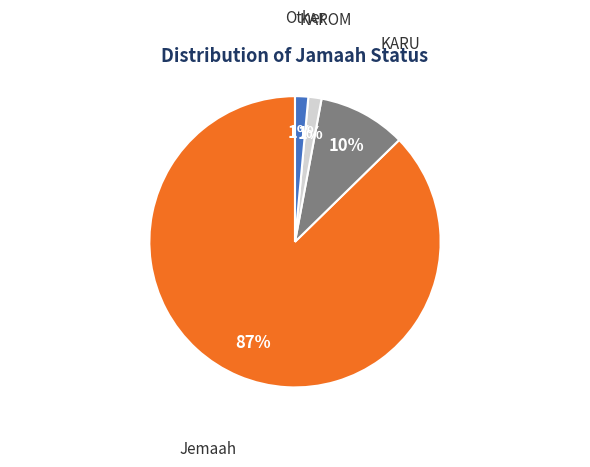

True or false: KAROM accounts for 11% of the total.

False